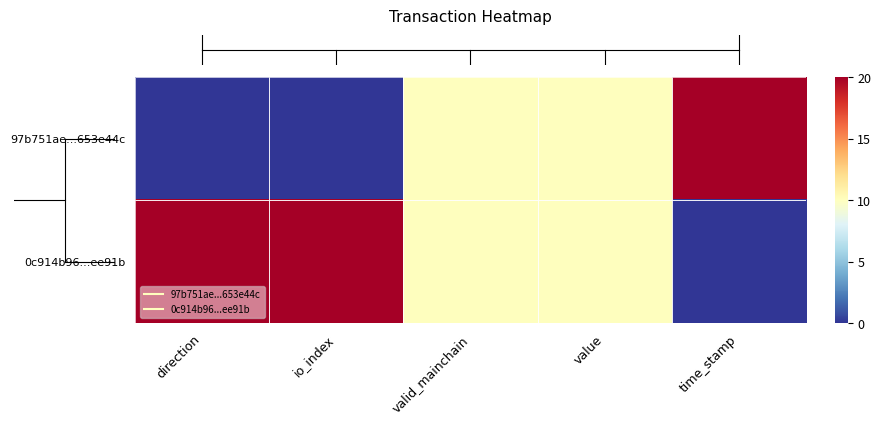

What is the total value across all series at time_stamp?

20